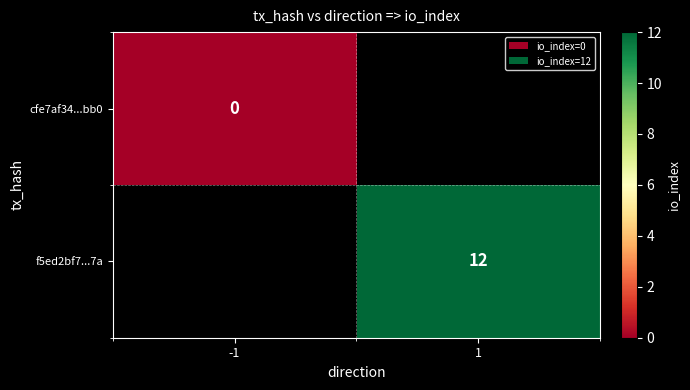

The f5ed2bf7...7a series shows 12 at 1. True or false?

True